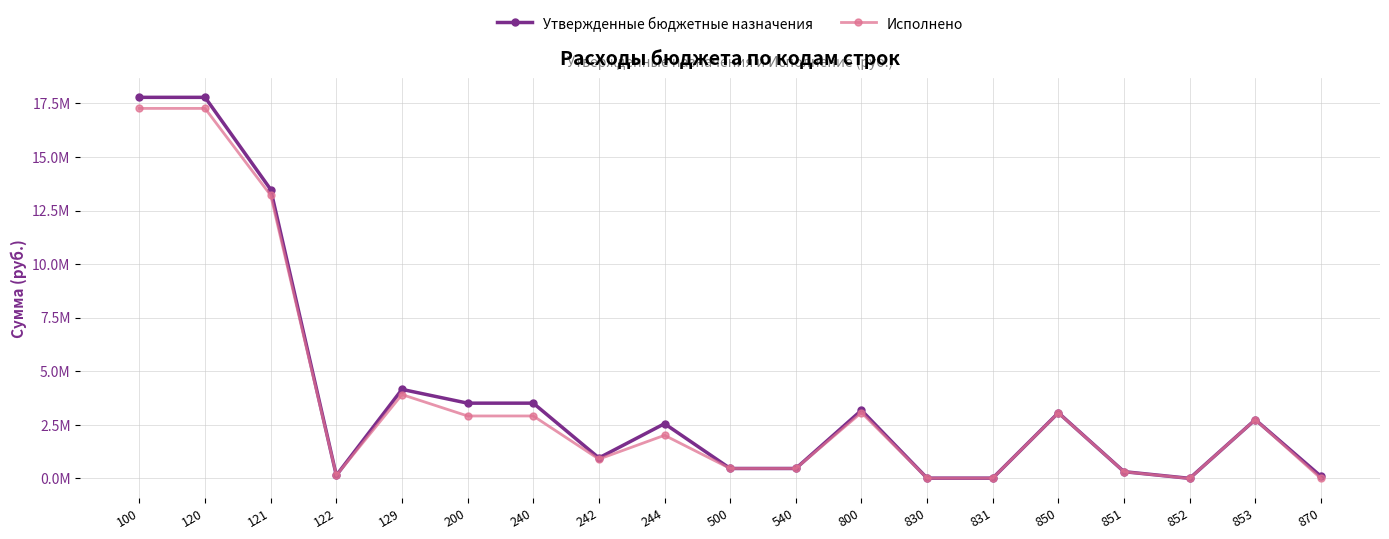

What are all the series names shown in the legend?

Утвержденные бюджетные назначения, Исполнено